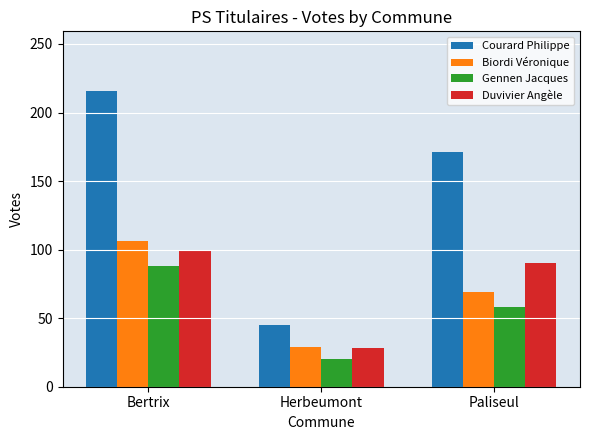

What is the difference between the maximum and minimum values in the Gennen Jacques series?

68